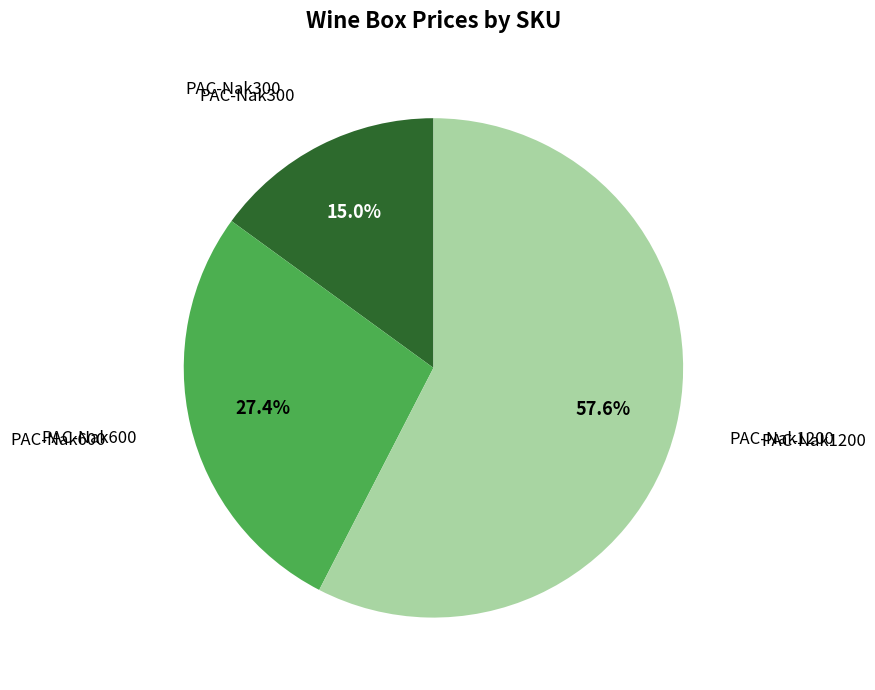

Is there a majority slice in this chart?

Yes